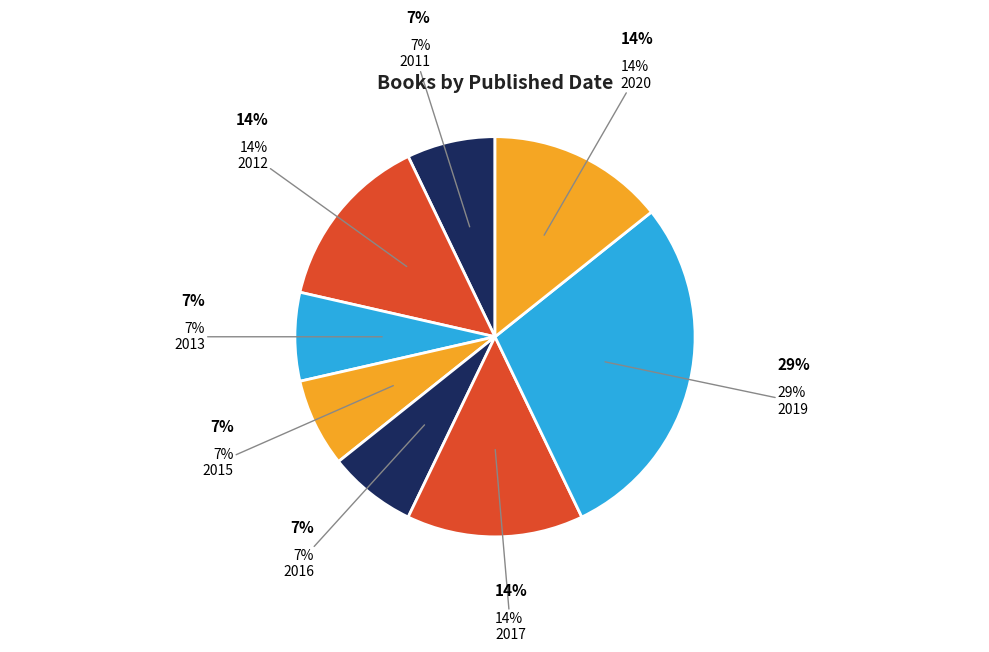

Which category has the smallest portion of the pie?

2011